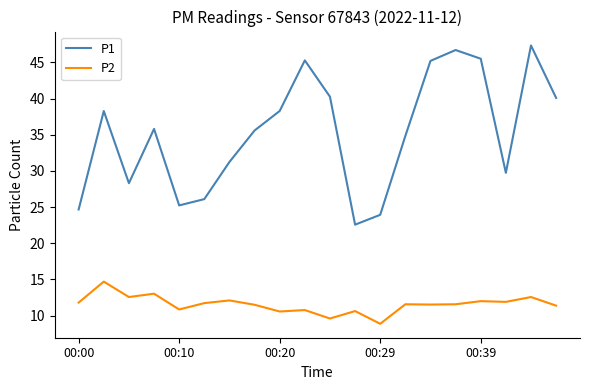

What is the minimum value for P1?

22.6